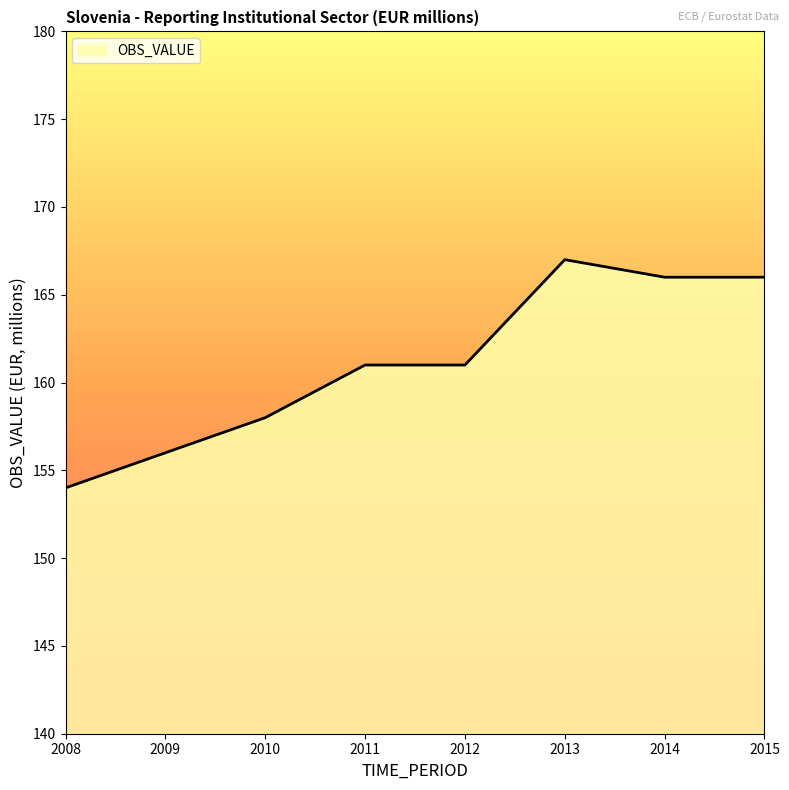

Approximately how many times larger is the value at 2011 compared to 2014?

1.0